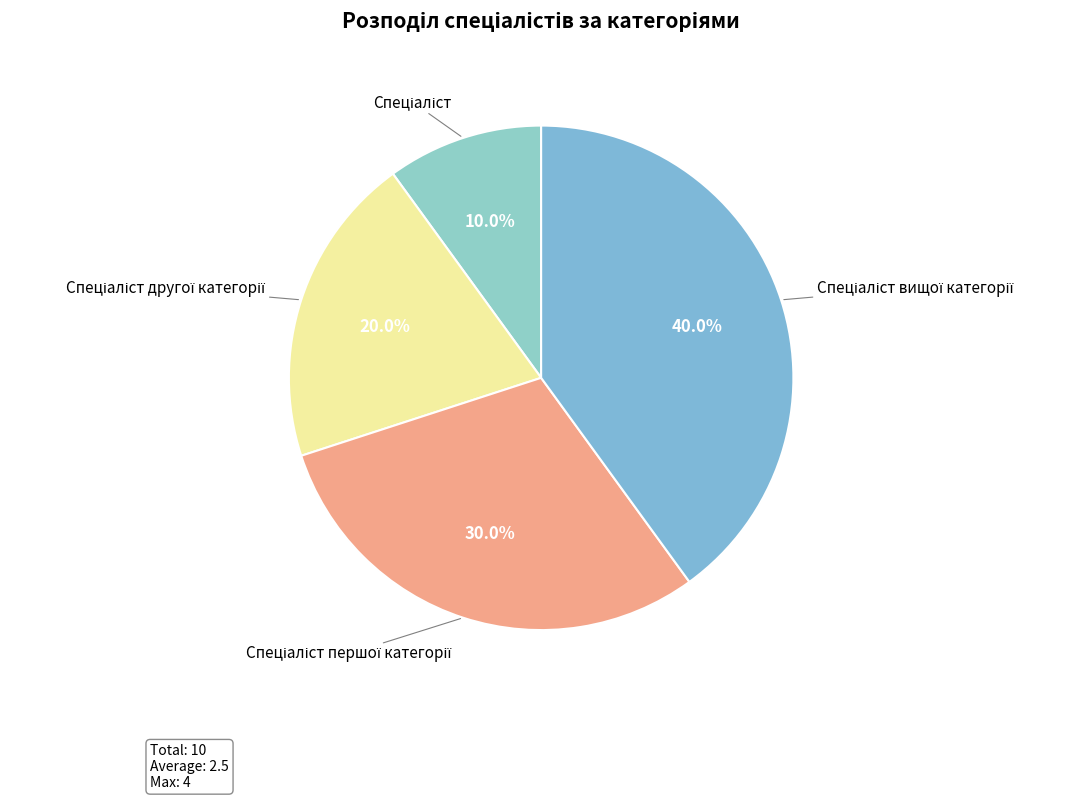

How many slices are in this pie chart?

4